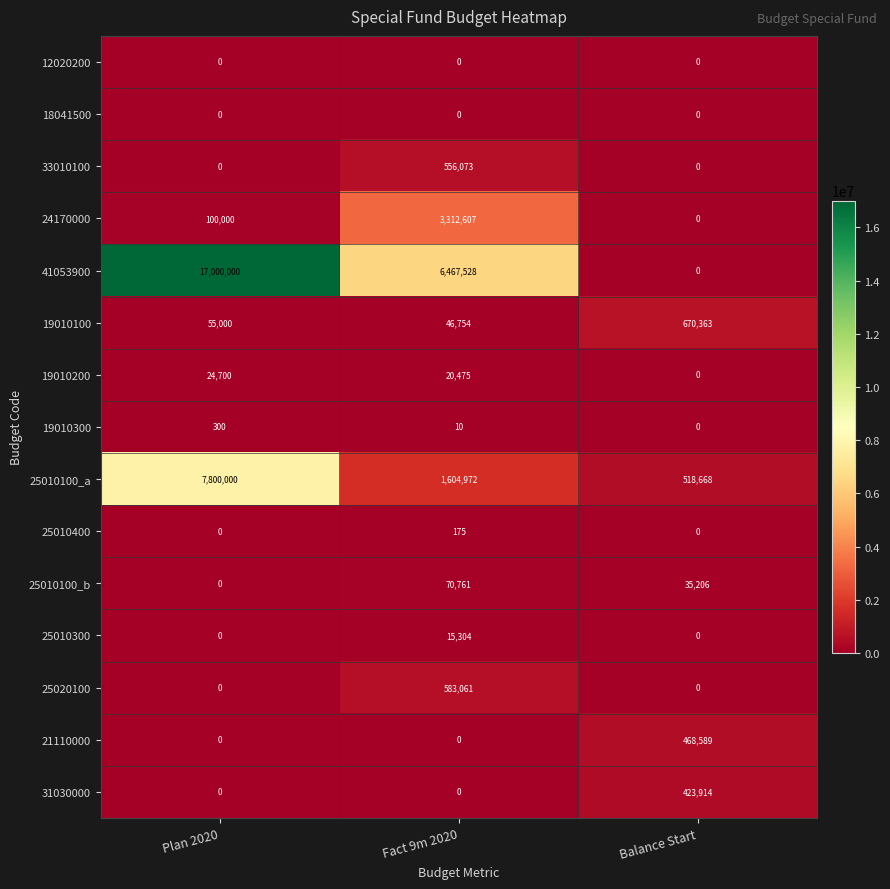

Count the number of categories in the chart.

3